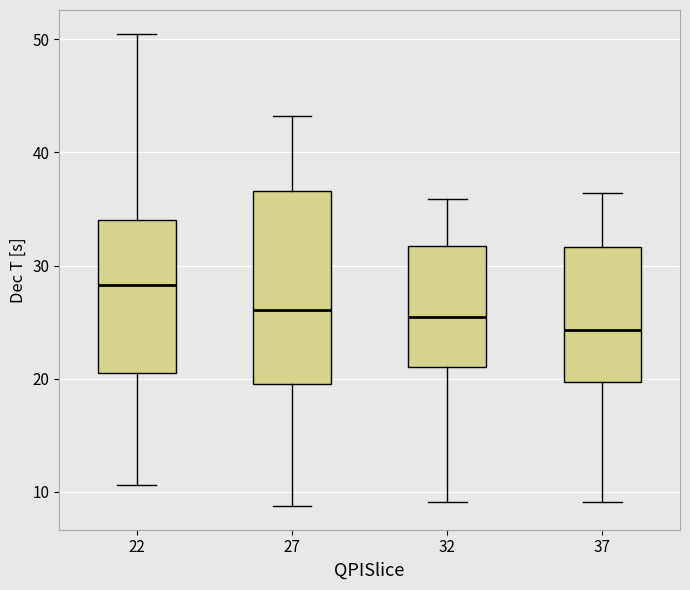

Where is the lower edge of the box at x = 27 on the y-axis? The values are not printed on the chart, so give them approximately, as read against the axis.

20